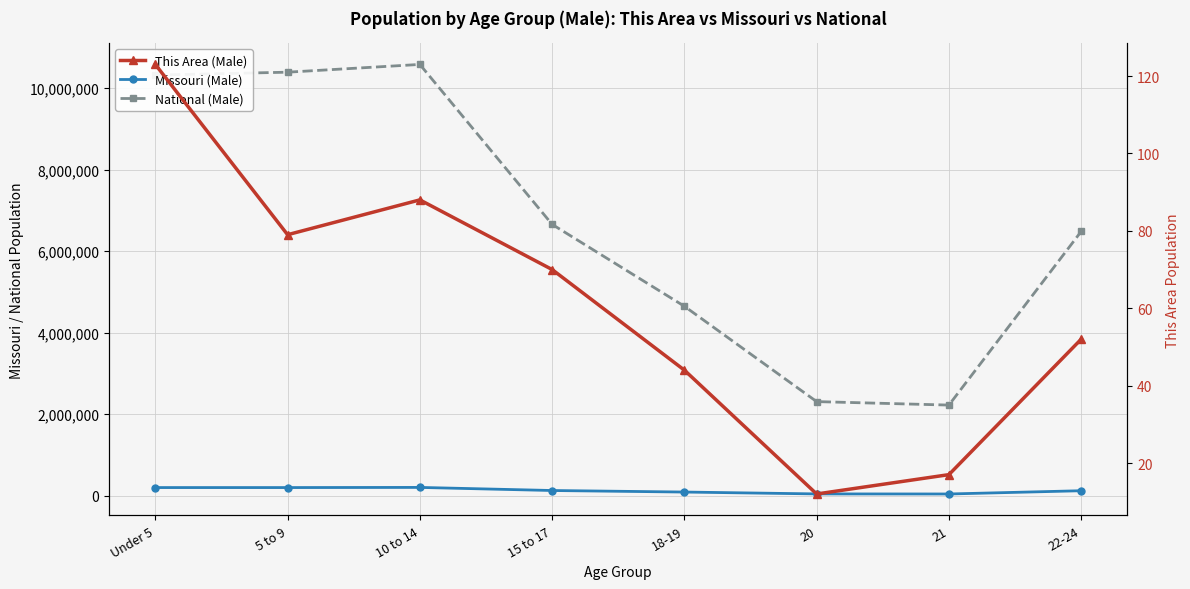

List the labels in order of National (Male) value, largest first.

10 to 14, 5 to 9, Under 5, 15 to 17, 22-24, 18-19, 20, 21